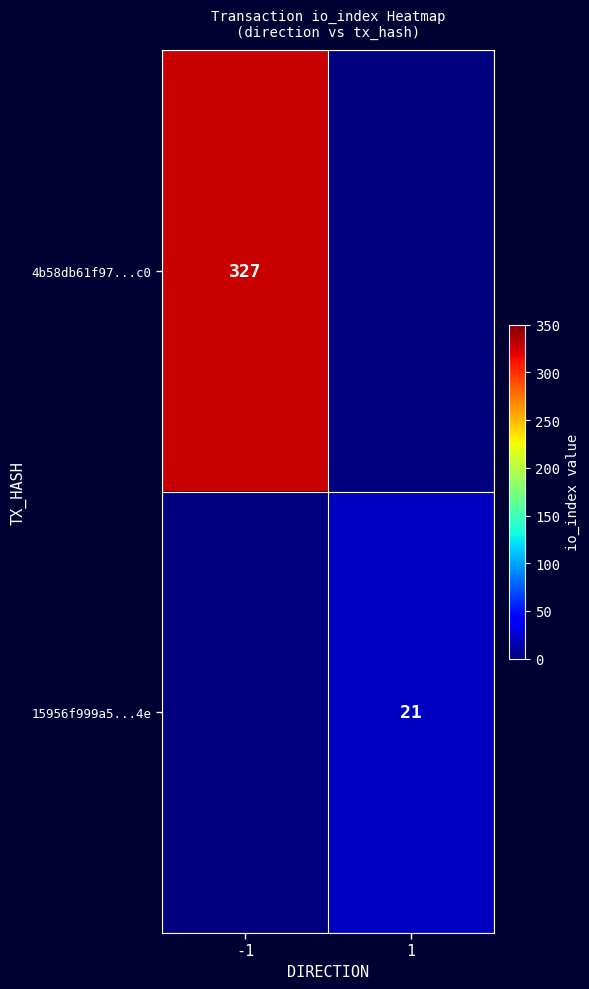

True or false: 4b58db61f97...c0 has a value of 327 at -1.

True